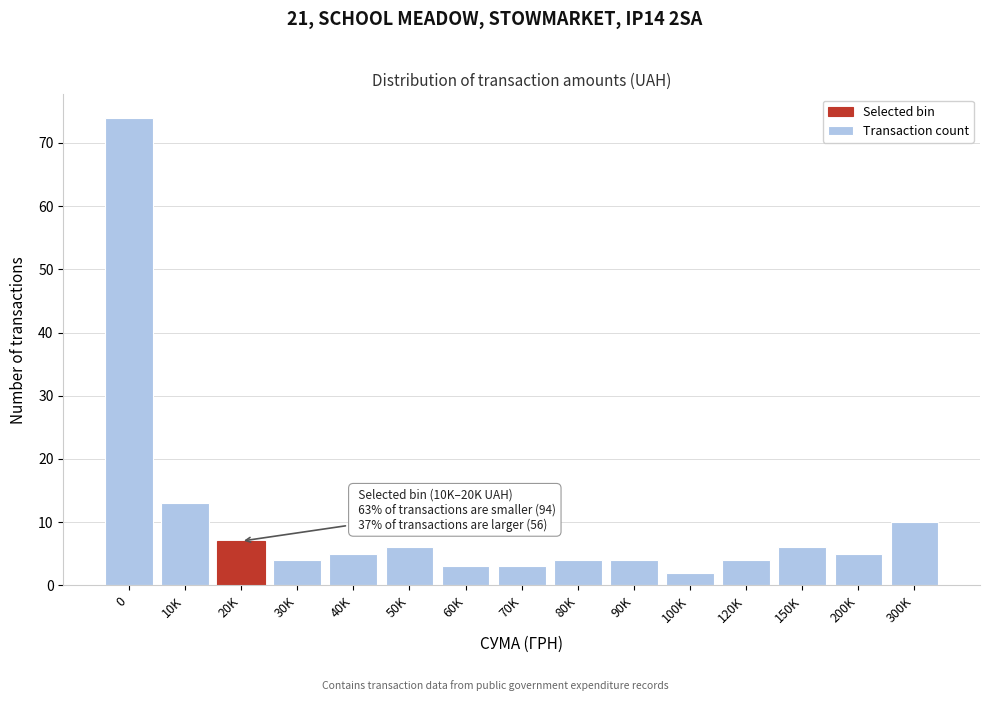

Reading left to right, transcribe all the data shown in this chart.

74	13	7	4	5	6	3	3	4	4	2	4	6	5	10